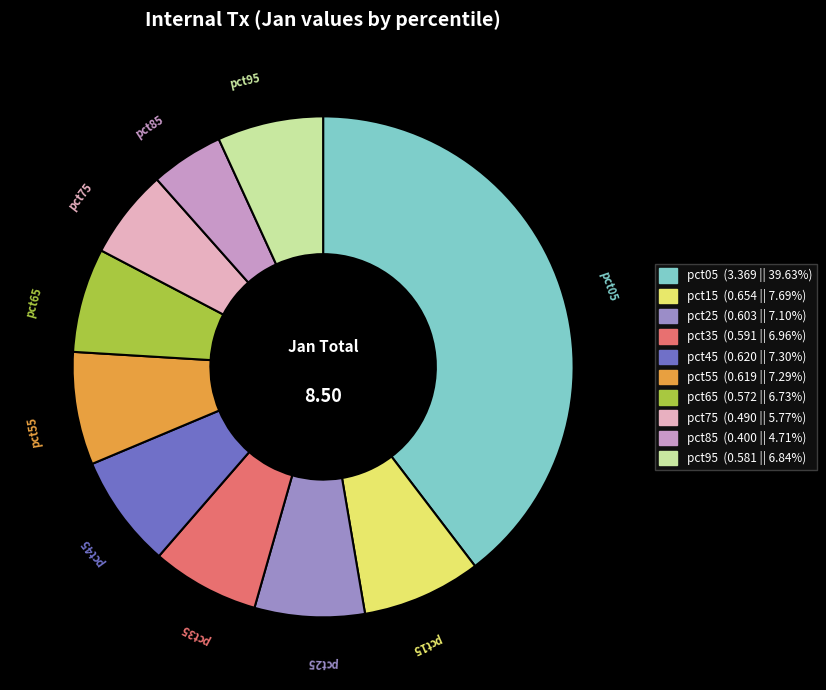

Does pct95 account for over 50% of the chart?

No